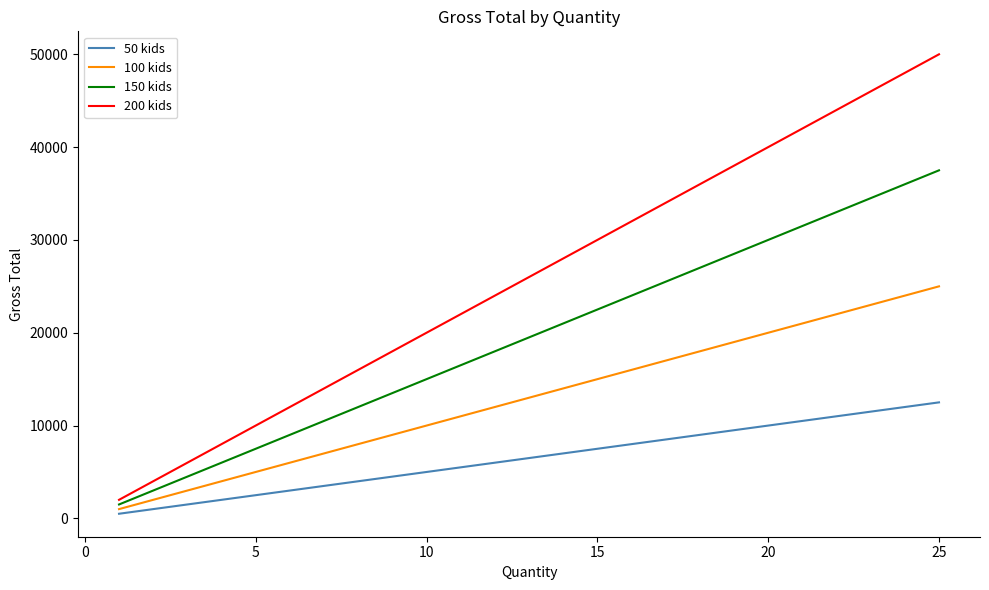

Rank the series by their average value, from highest to lowest.

200 kids, 150 kids, 100 kids, 50 kids